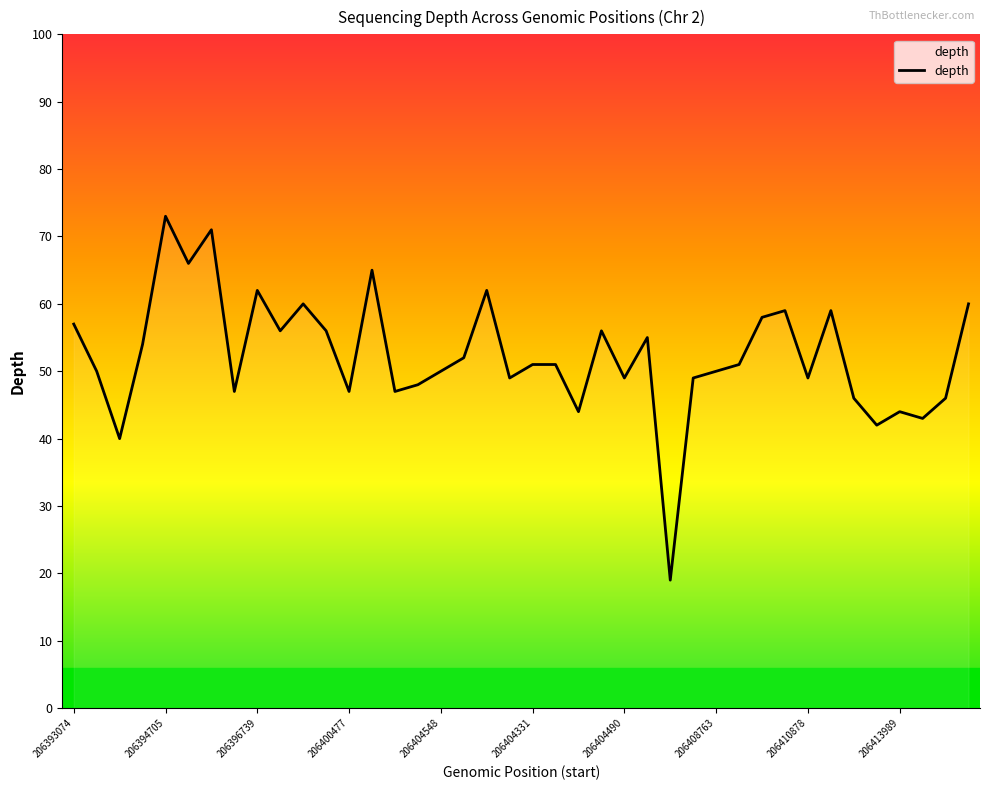

What is the smallest value displayed?

19